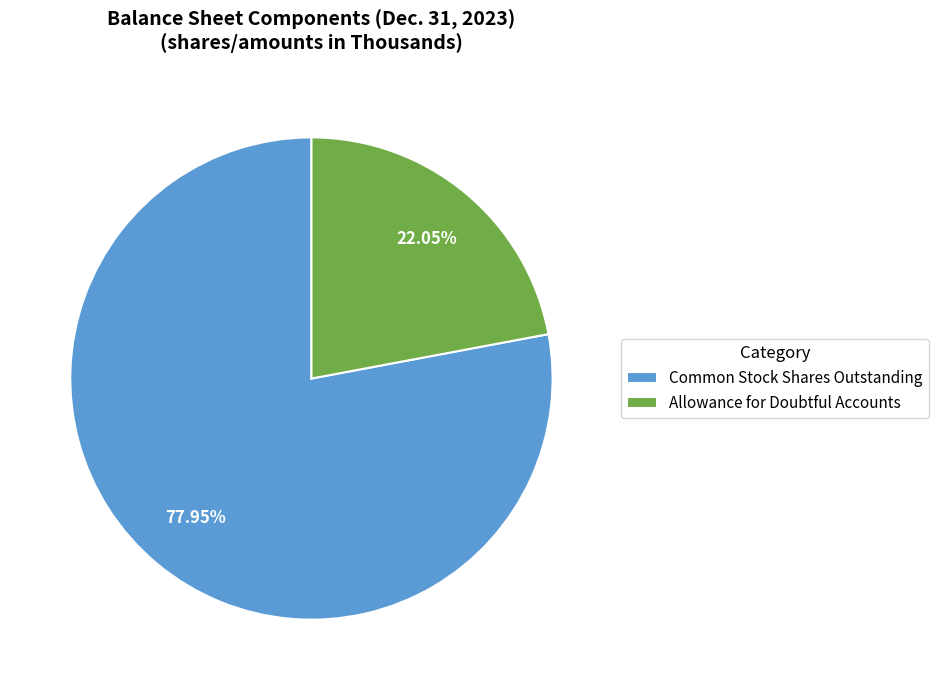

Rank the categories by value from lowest to highest.

Allowance for Doubtful Accounts, Common Stock Shares Outstanding